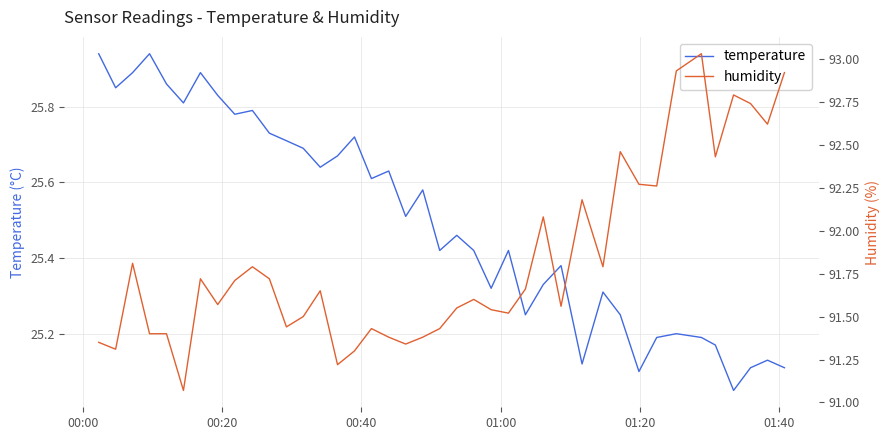

How many lines are shown in the chart?

2